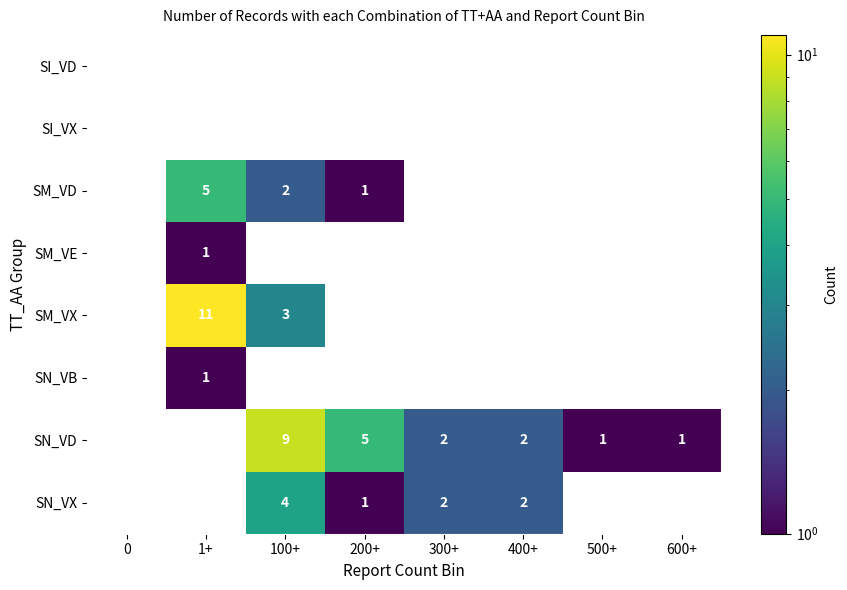

The value of SM_VX at 100+ is 1. True or false?

False